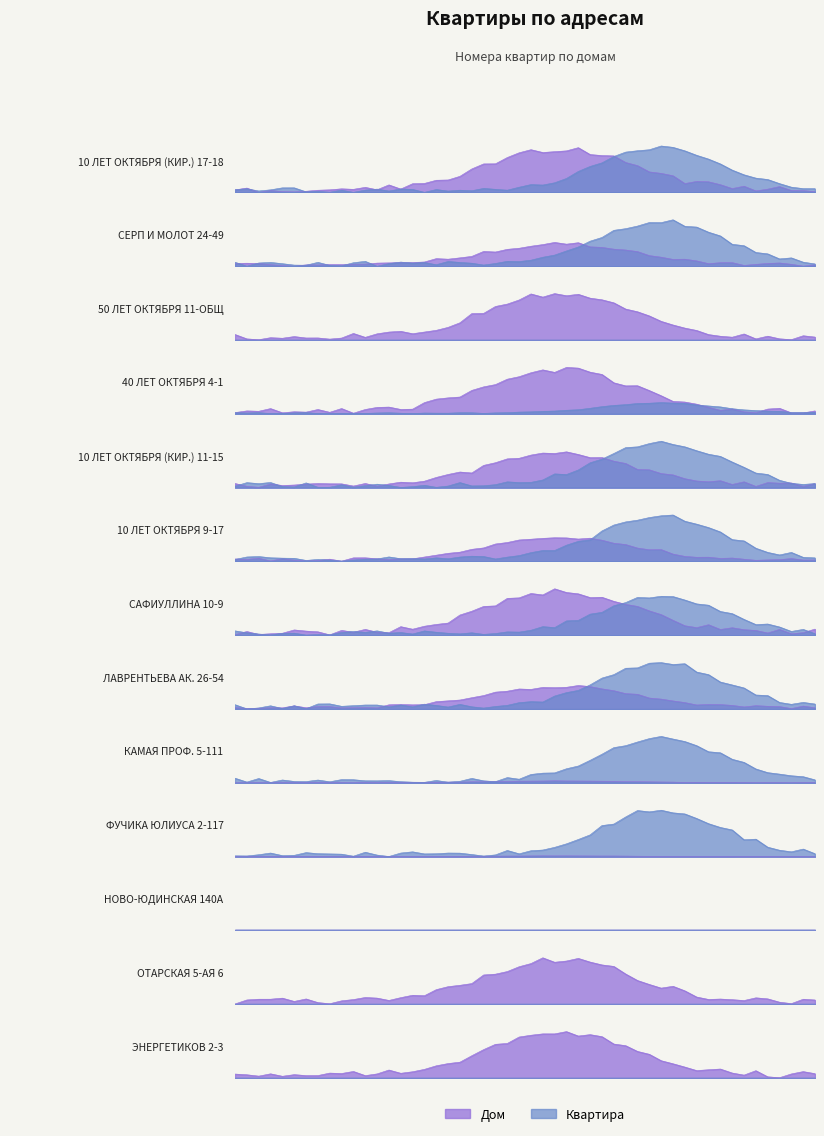

What is the change in value from 10 to 2?

+108